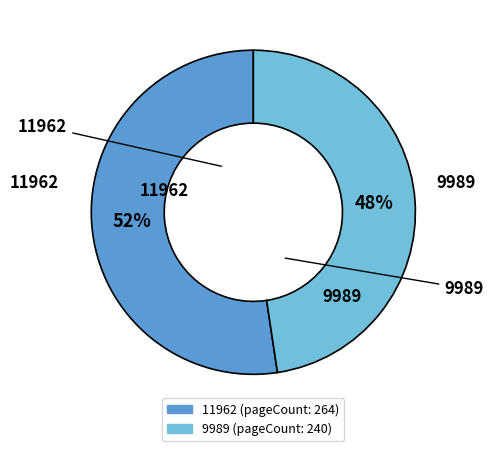

The 9989 slice represents 42% of the pie. True or false?

False